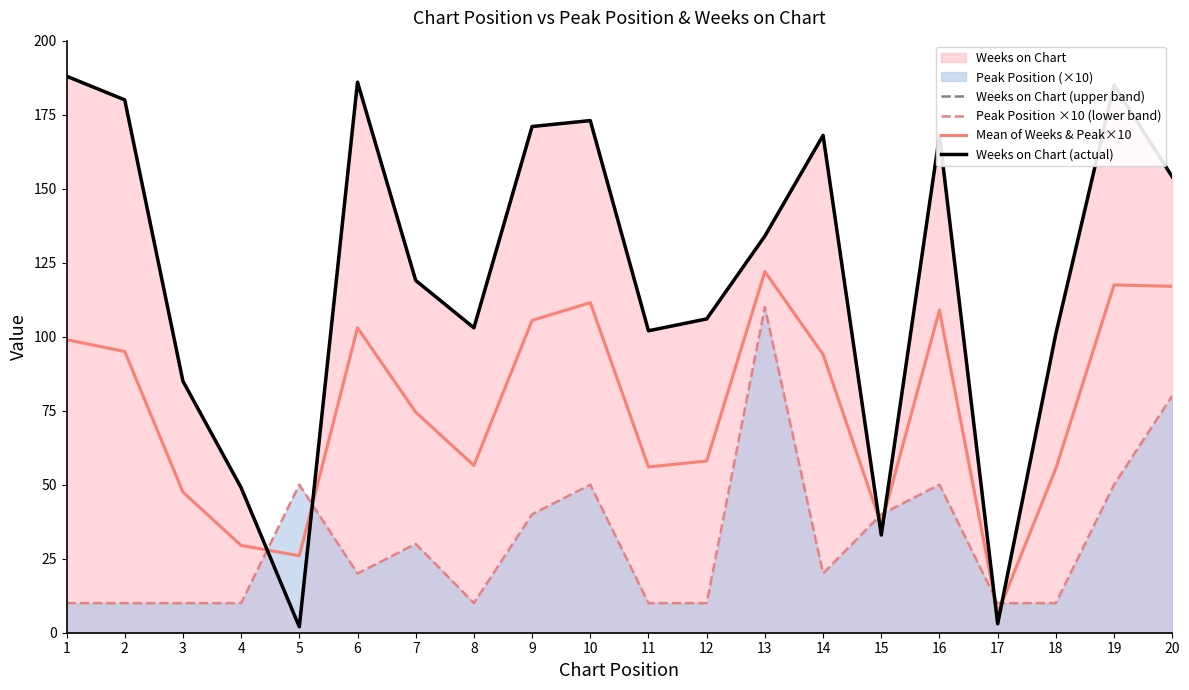

How many lines are shown in the chart?

4